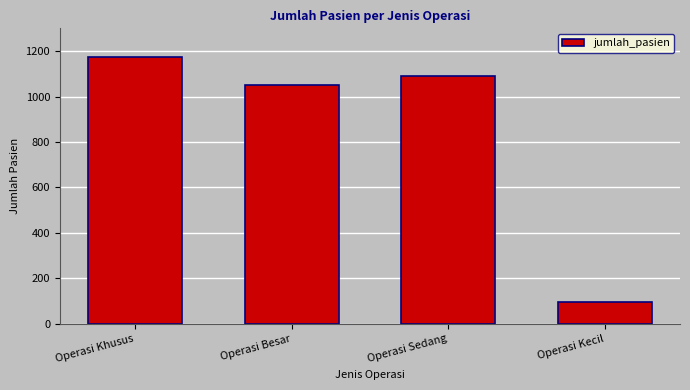

Reading right to left, extract all data points from this chart.

Operasi Kecil=98	Operasi Sedang=1092	Operasi Besar=1050	Operasi Khusus=1174